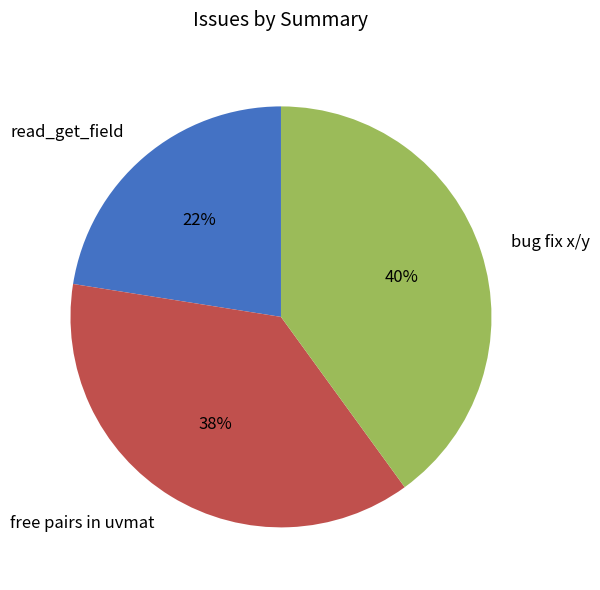

Approximately how many times larger is the value at free pairs in uvmat compared to bug fix x/y?

0.9